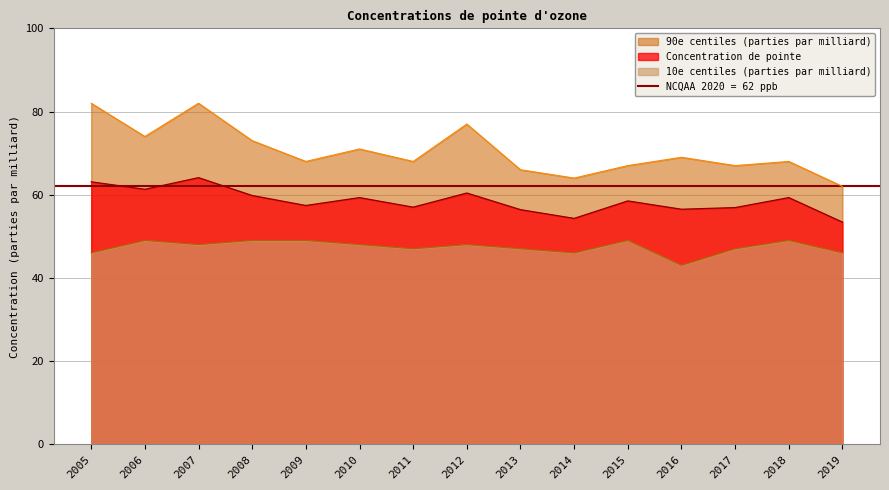

Reading left to right, extract all data points from this chart.

Concentration de pointe: 63.1	61.3	64.1	59.8	57.4	59.3	57.0	60.4	56.4	54.3	58.5	56.5	56.9	59.3	53.4
10e centiles: 46.0	49.0	48.0	49.0	49.0	48.0	47.0	48.0	47.0	46.0	49.0	43.0	47.0	49.0	46.0
90e centiles: 82.0	74.0	82.0	73.0	68.0	71.0	68.0	77.0	66.0	64.0	67.0	69.0	67.0	68.0	62.0